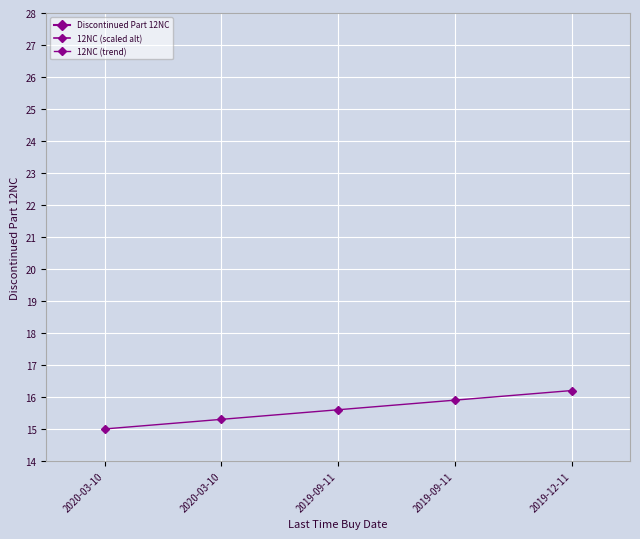

Which label corresponds to the smallest value in the chart?

2020-03-10